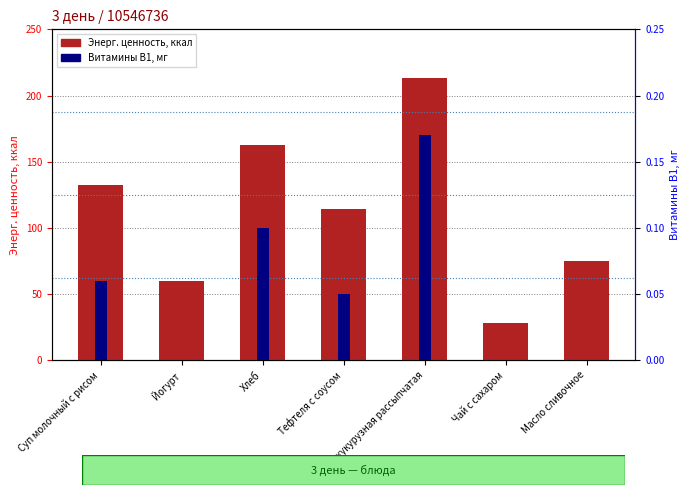

What is the total value across all series at Хлеб?

162.3